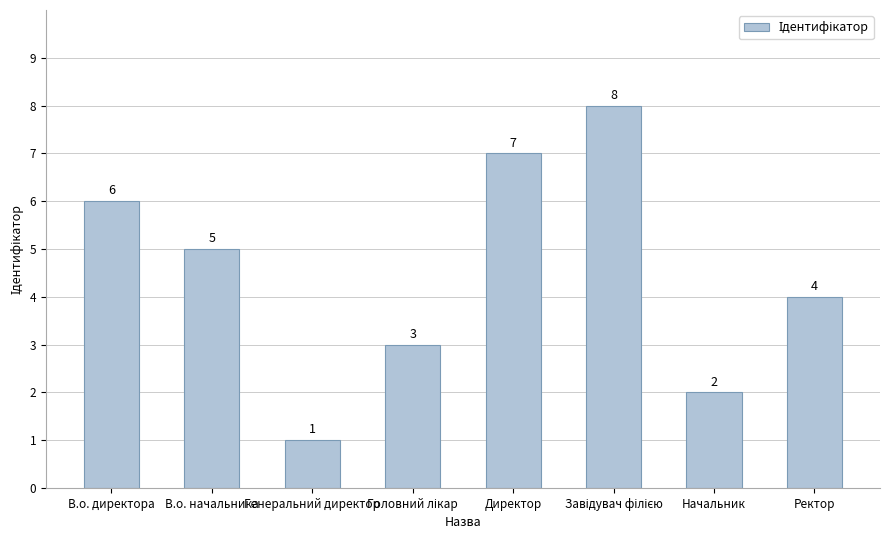

Are the bars horizontal?

No